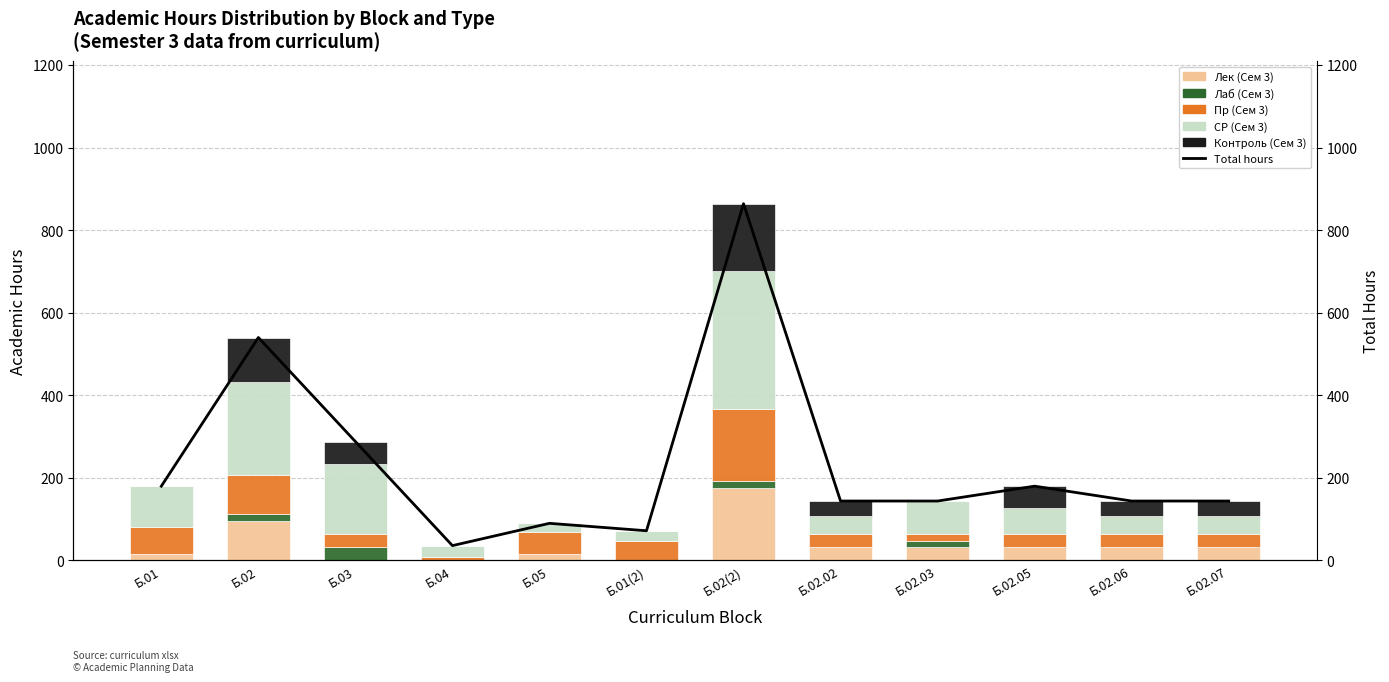

What is the difference between the maximum and minimum values in the Пр (Сем 3) series?

168